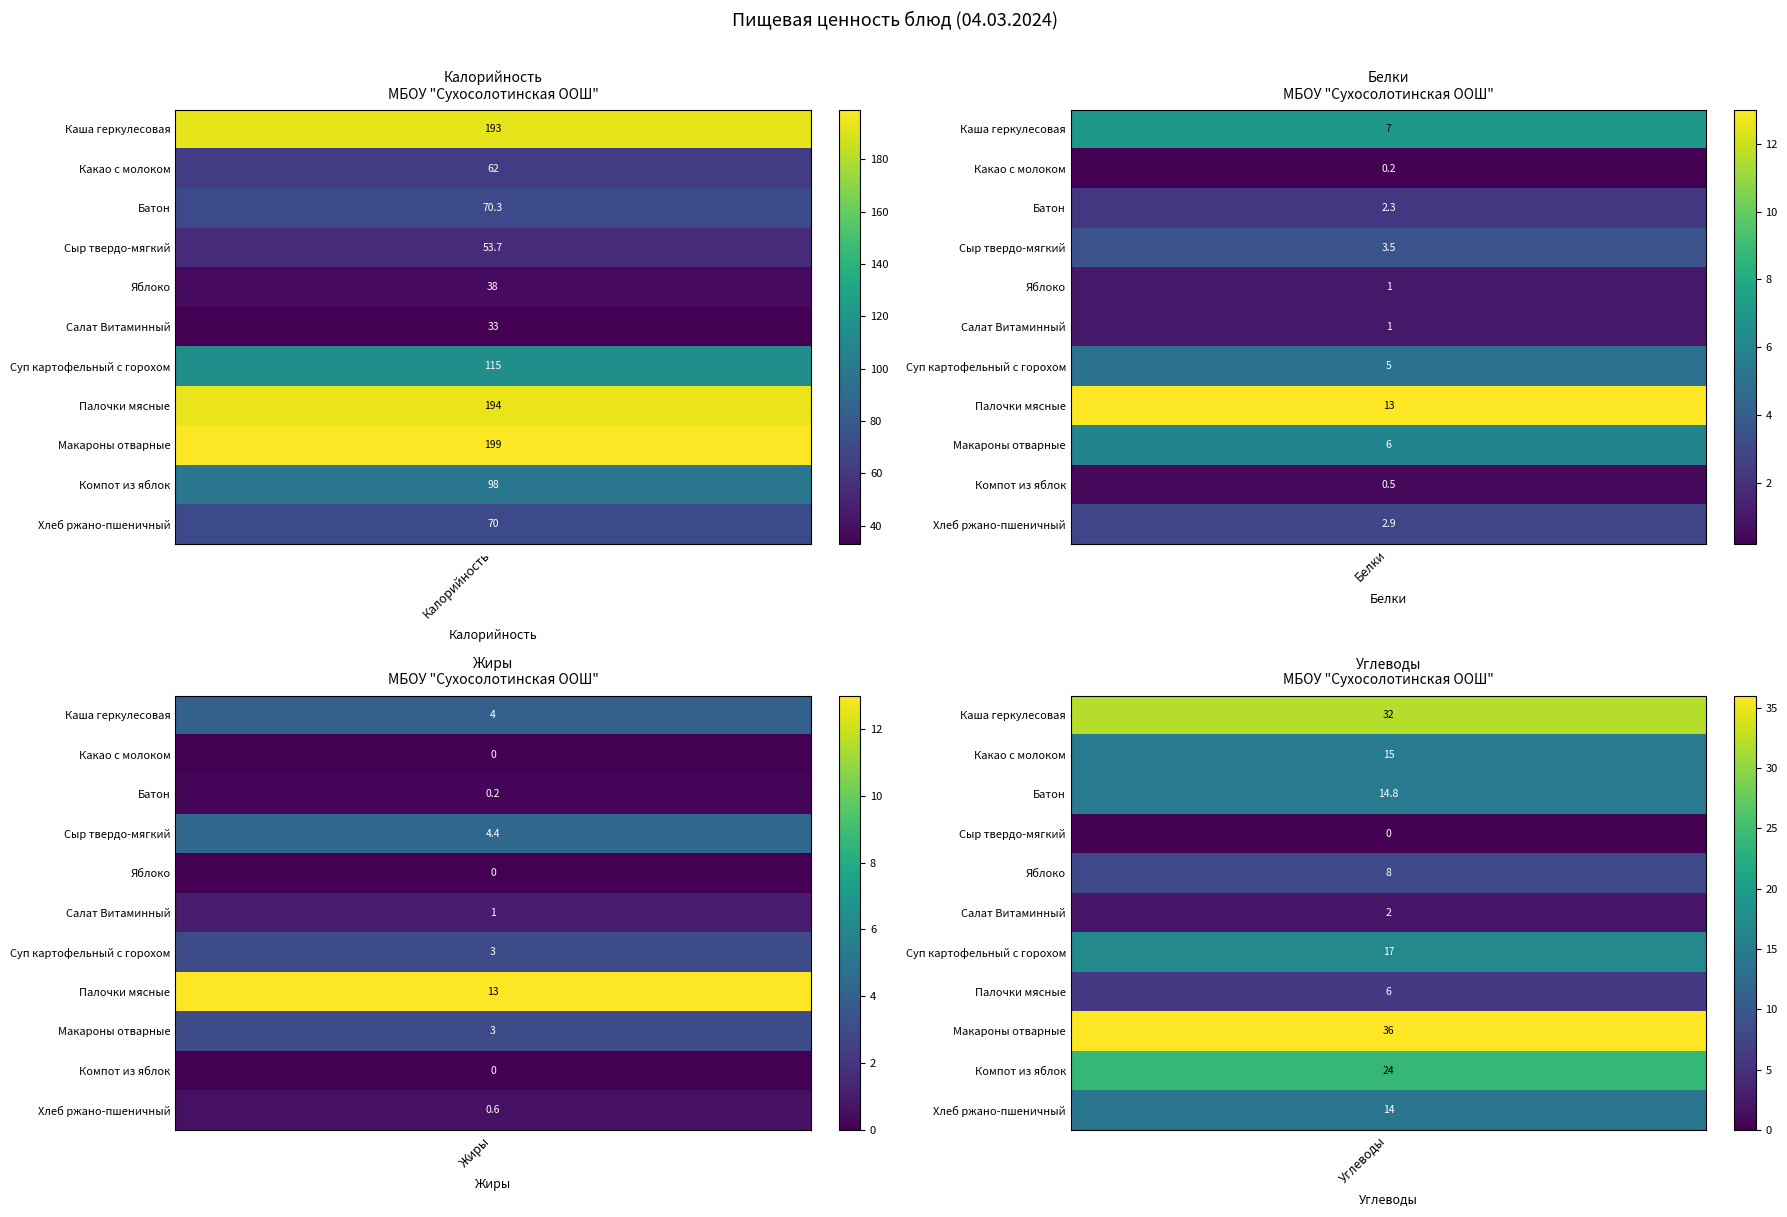

Where does the Компот из яблок series first go above 24?

Калорийность